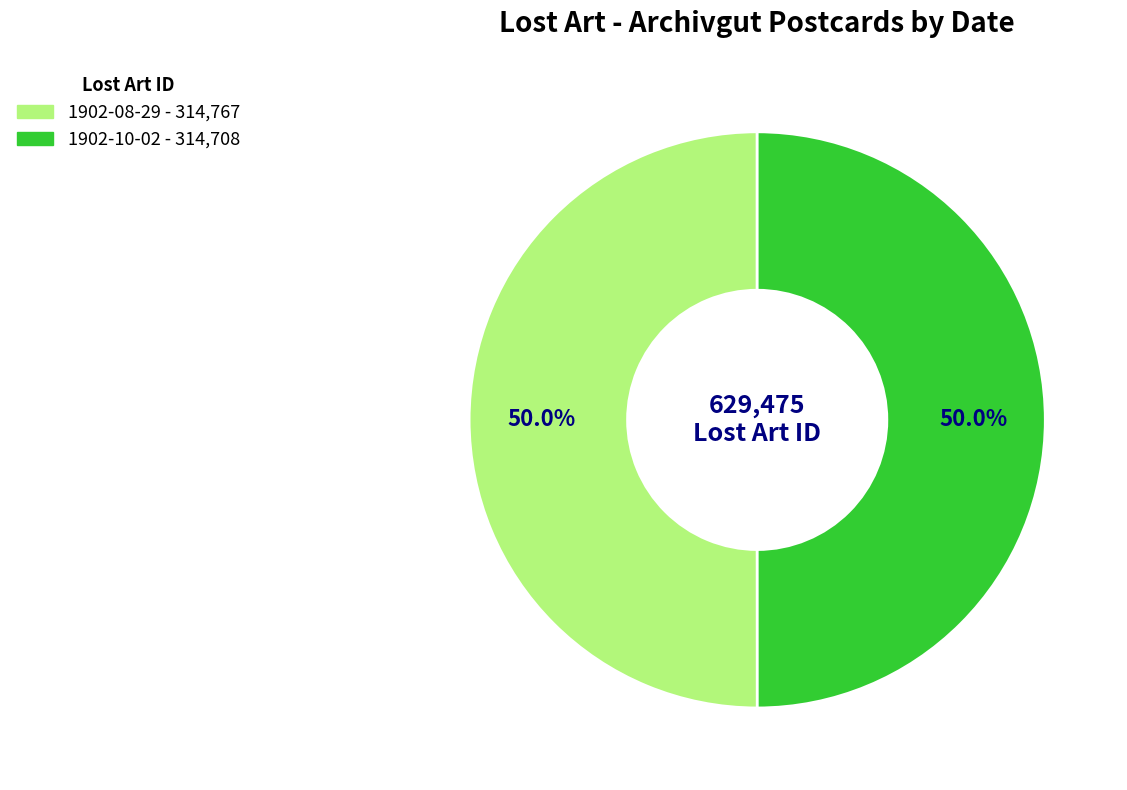

What percentage is the 1902-10-02 slice, to the nearest percent?

50%